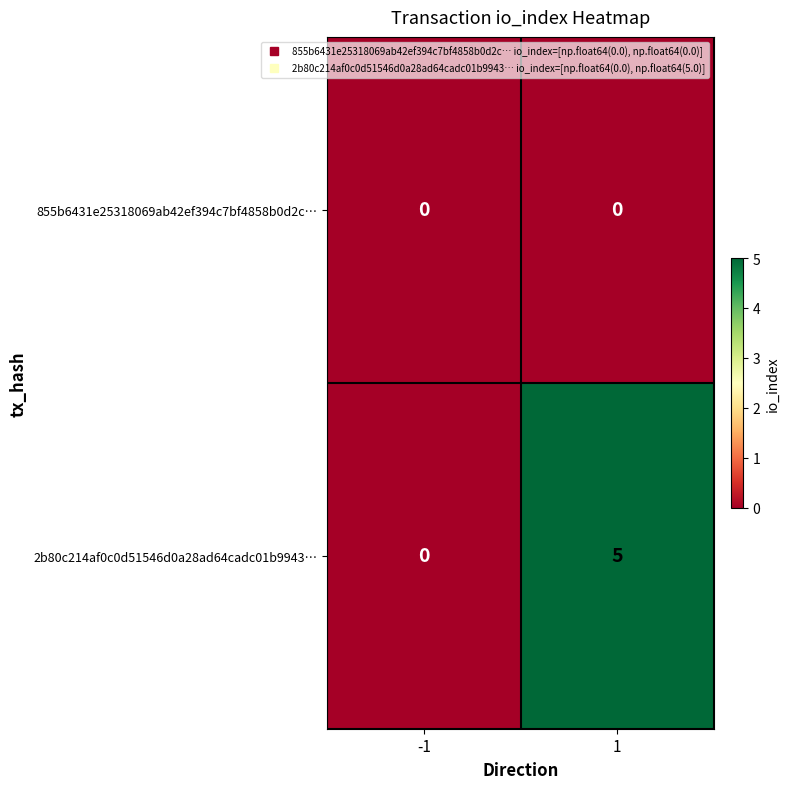

What is the difference between the maximum and minimum values in the 2b80c214af0c0d51546d0a28ad64cadc01b9943… series?

5